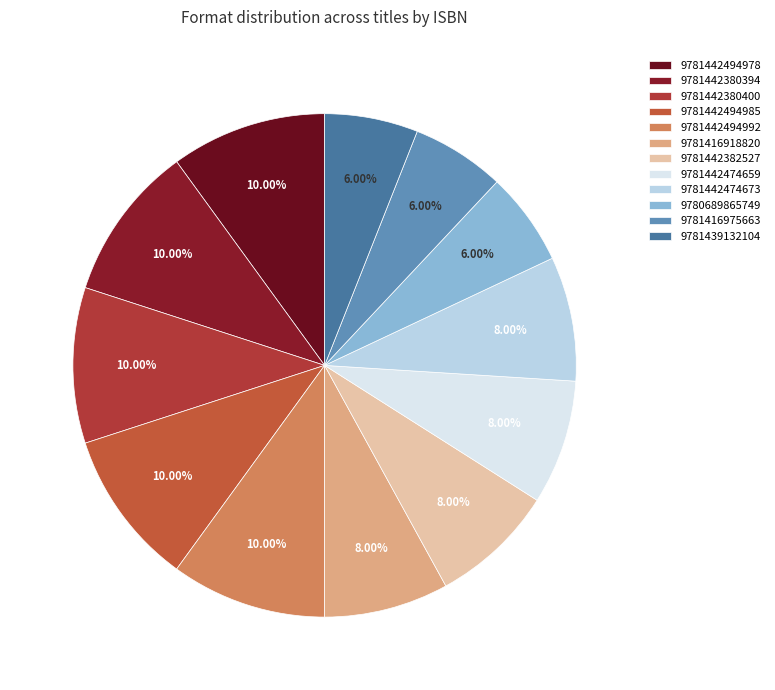

What percentage do 9781416918820 and 9781439132104 together represent?

14.0%